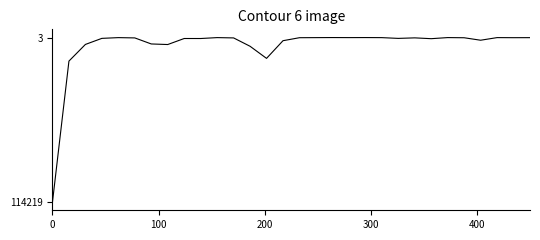

True or false: the data has more than 1 interior local peaks.

True